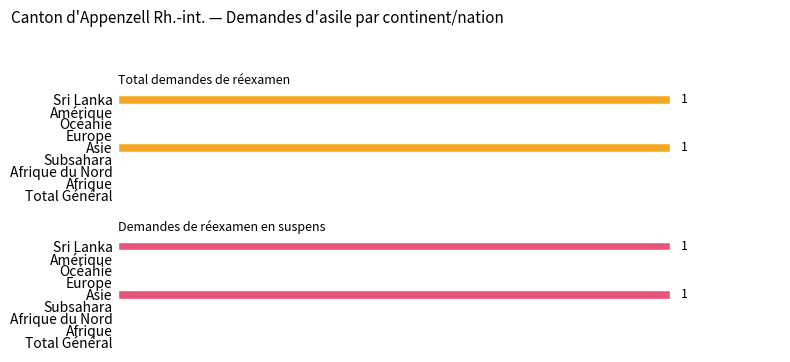

Are the bars grouped side by side (vs. stacked)?

Yes